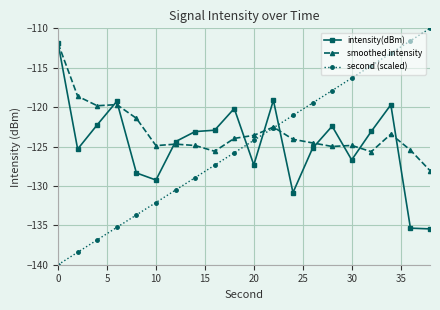

After their last crossing, which series has the higher values: smoothed intensity or intensity(dBm)?

smoothed intensity